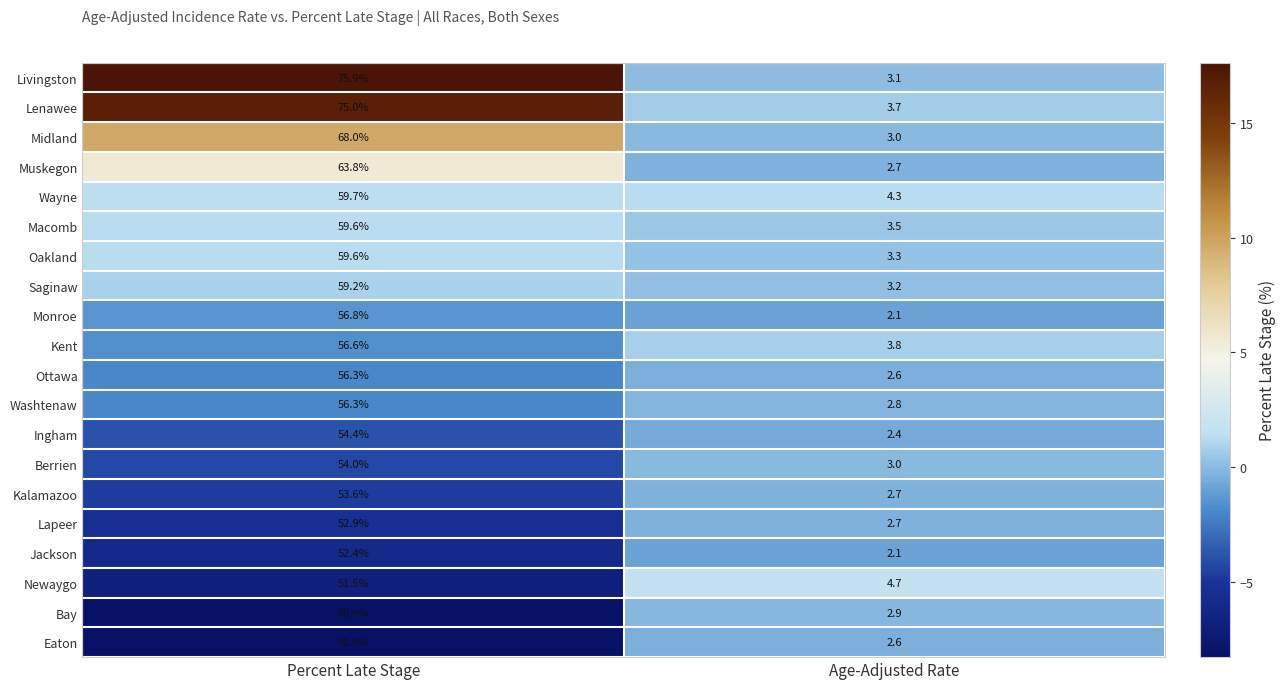

True or false: Oakland has a value of 5.9 at Age-Adjusted Rate.

False